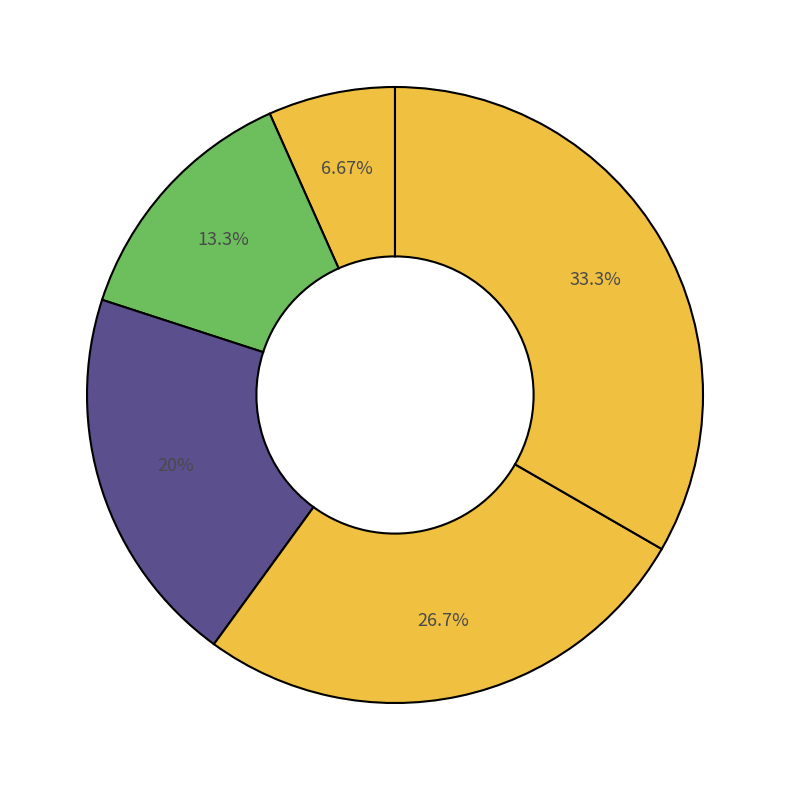

How many slices are in this pie chart?

5